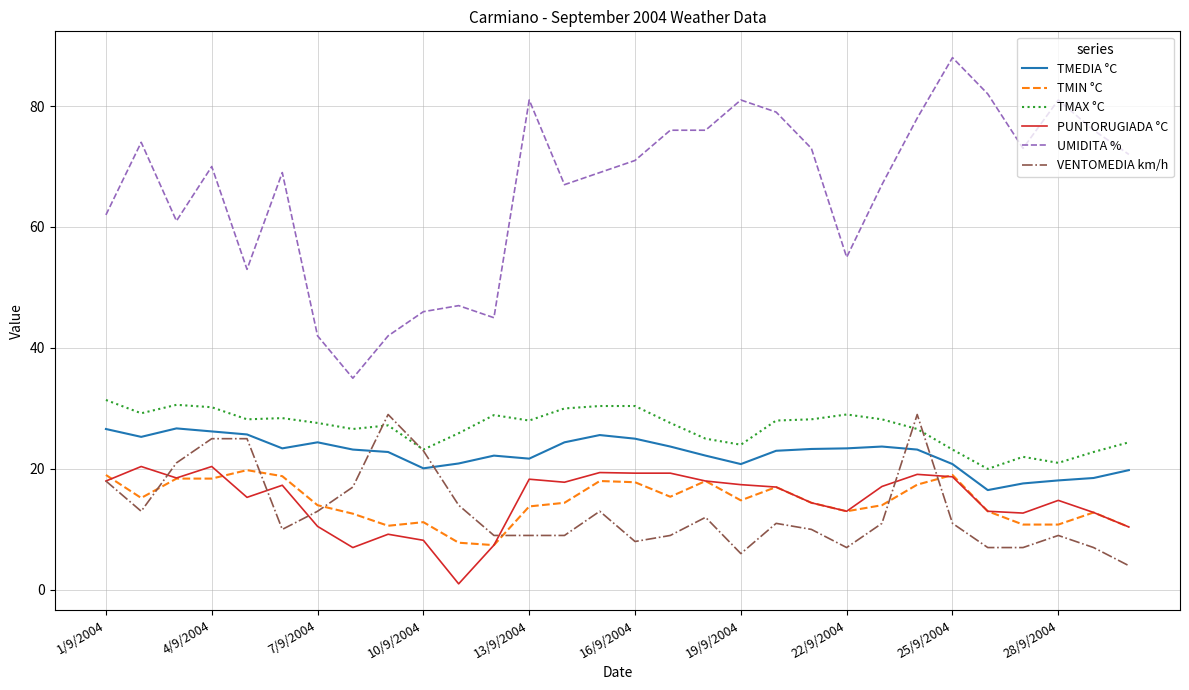

Which series has the largest total across all categories?

UMIDITA %